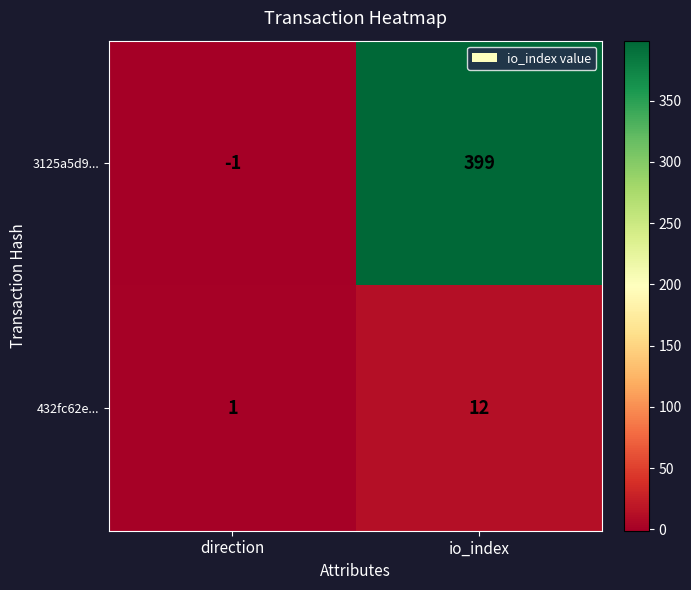

Between direction and io_index, which series saw the biggest shift?

3125a5d9...